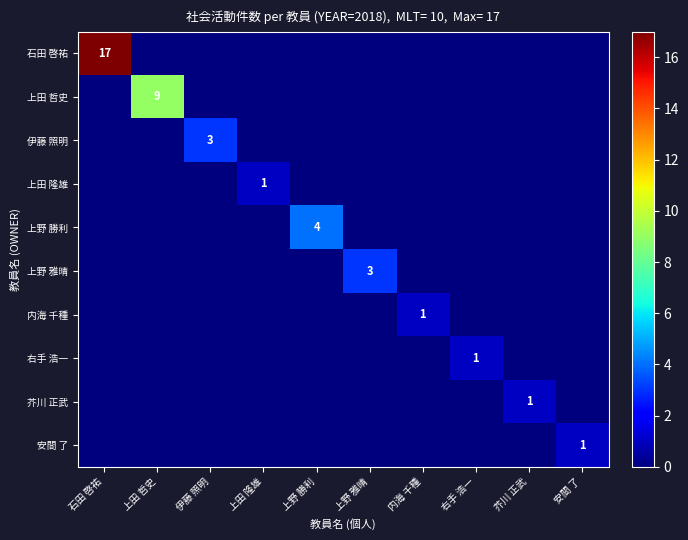

True or false: 右手 浩一 has a value of 2 at 右手 浩一.

False